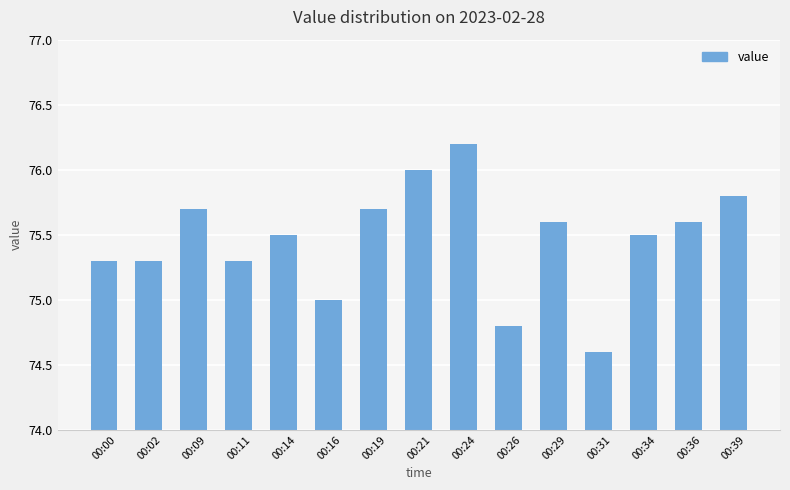

True or false: the data shows 126.9 at 00:26.

False